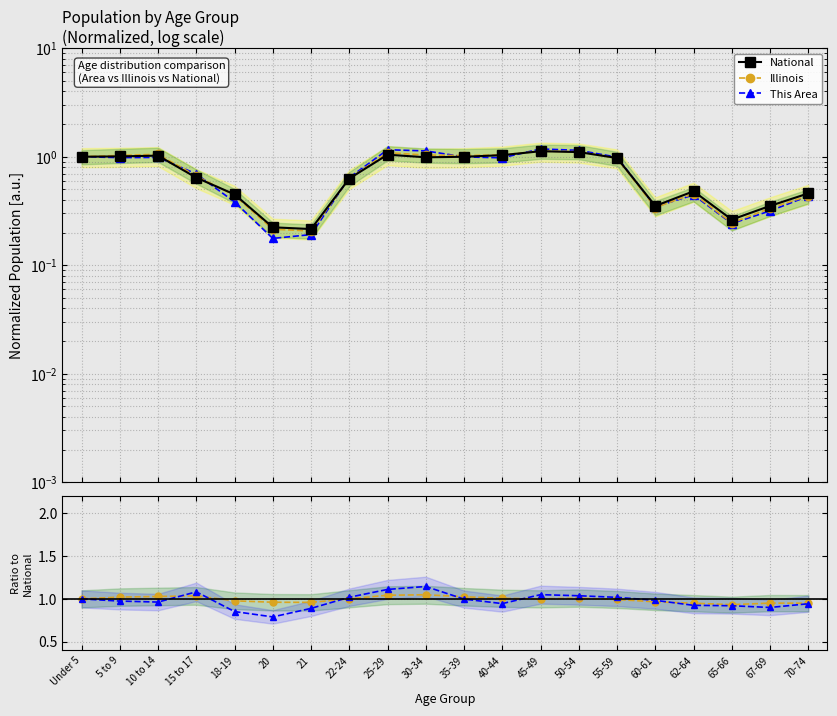

In This Area / National, how many points are lower than both neighbors (excluding endpoints)?

4